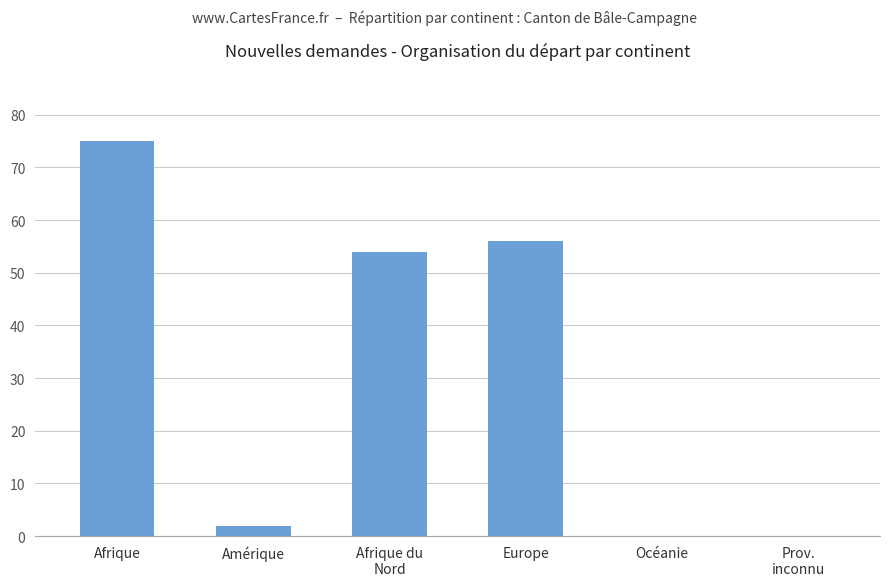

Reading left to right, what are all the values shown in this chart?

Afrique=75	Amérique=2	Afrique du
Nord=54	Europe=56	Océanie=0	Prov.
inconnu=0